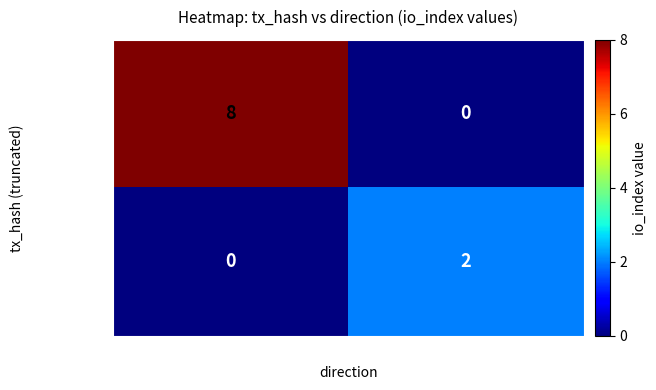

How many data points does each series have?

2